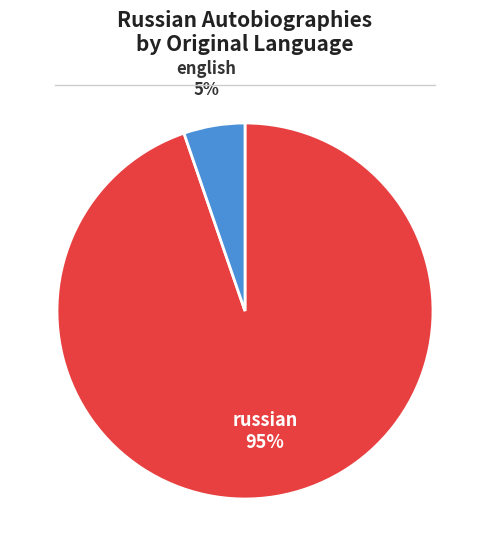

What percentage is the english slice, to the nearest percent?

5%